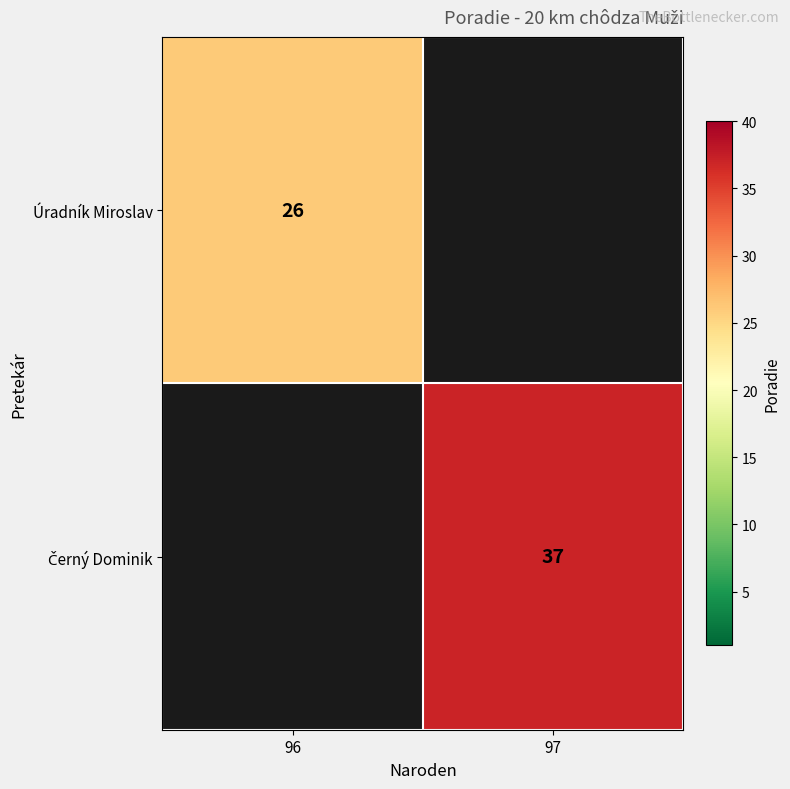

The value of Úradník Miroslav at 96 is 46. True or false?

False